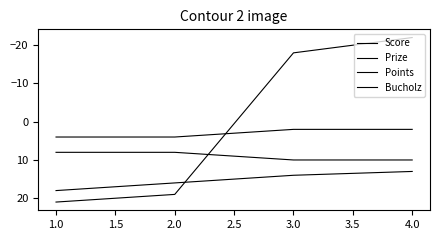

What is the smallest value displayed?

-22